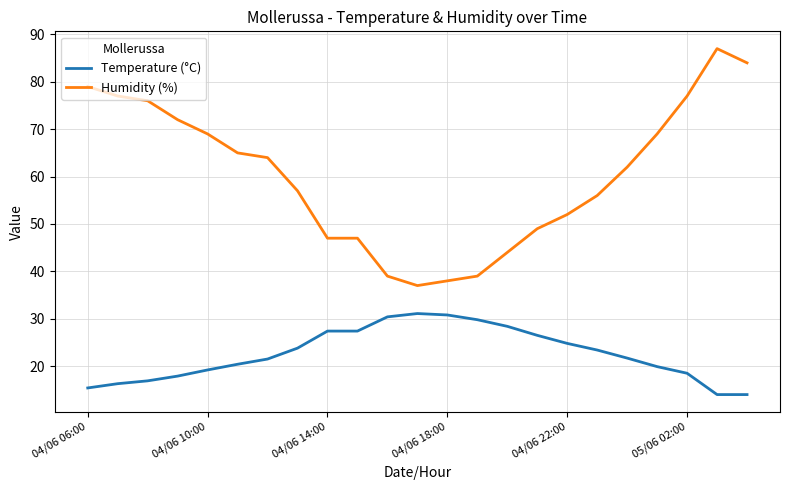

Which series has the largest total across all categories?

Humidity (%)